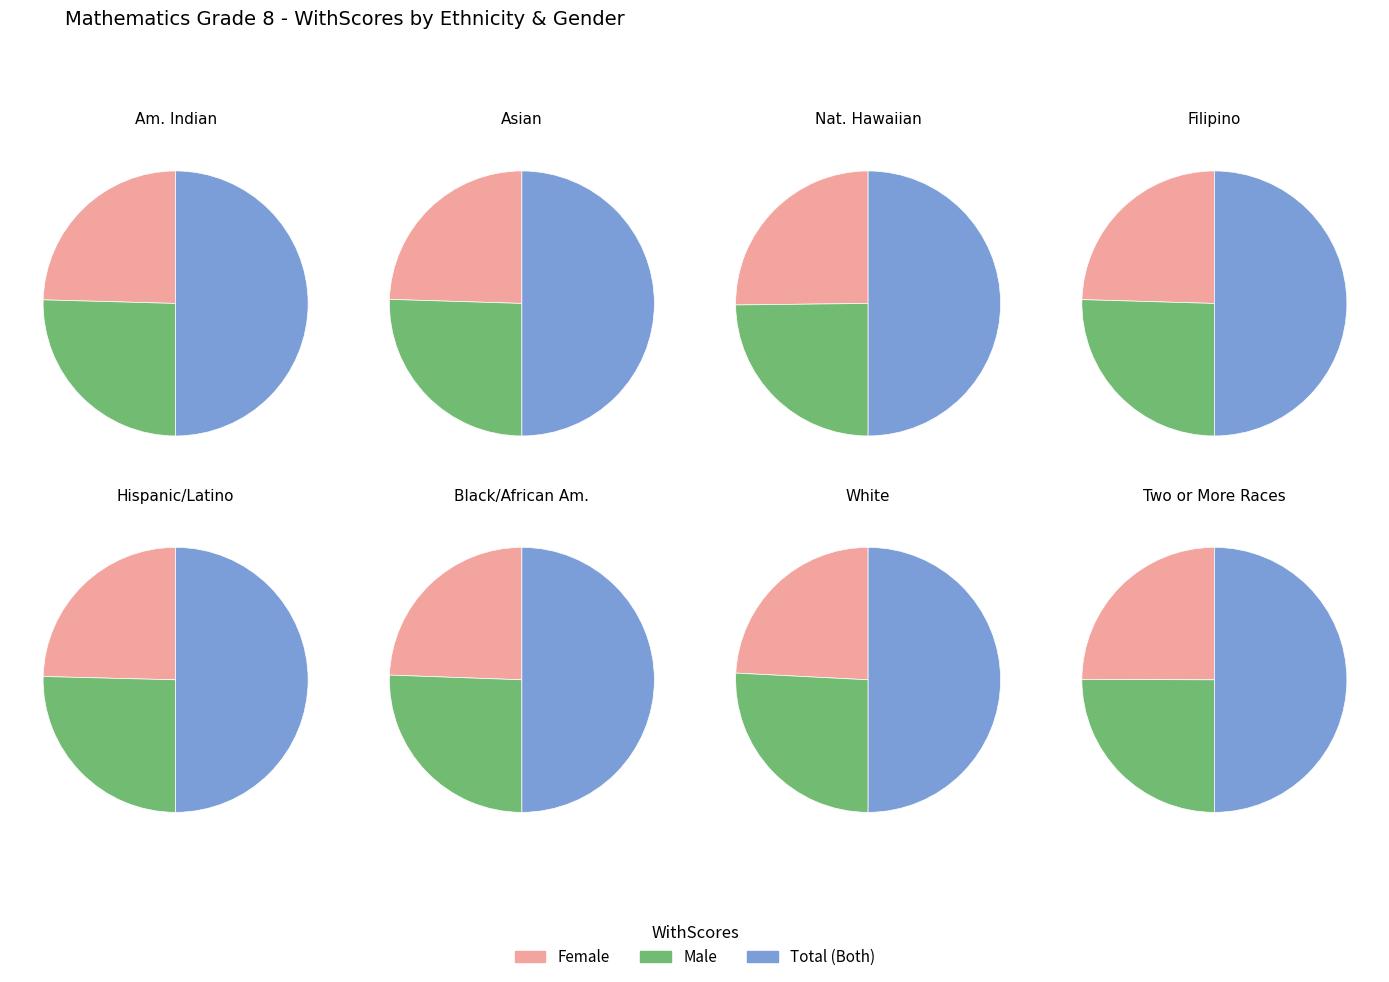

Does any single category account for the majority?

Yes